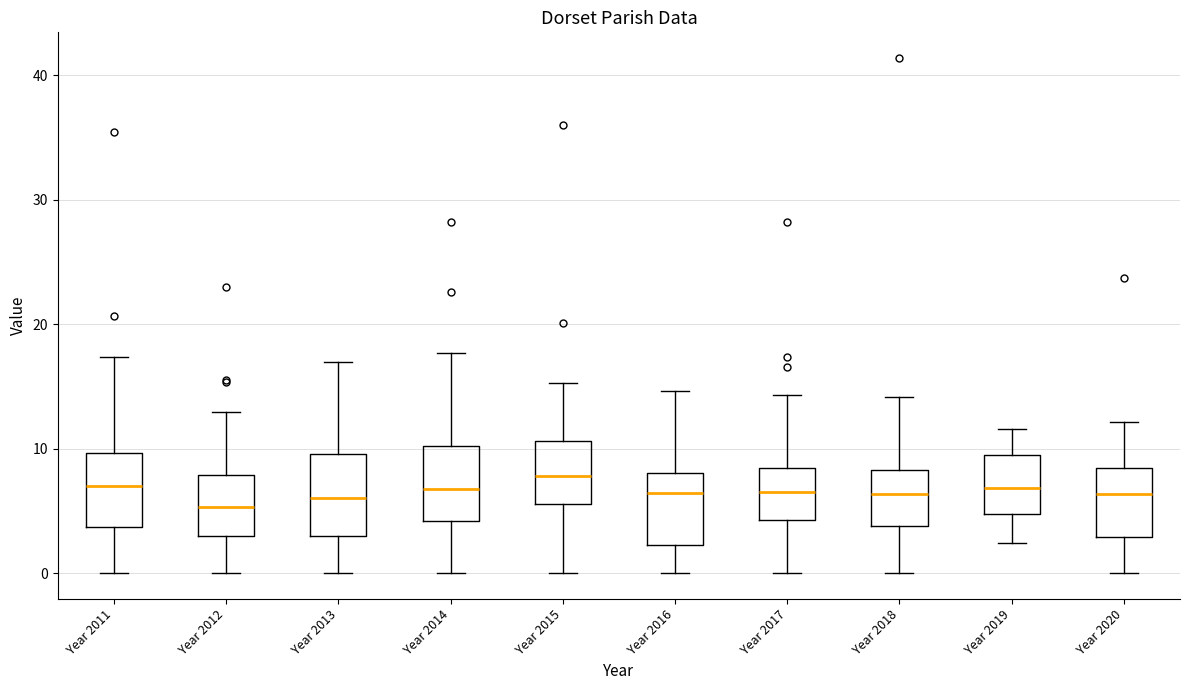

Reading left to right, read every box against the y-axis: the position of its median line, the range the box covers, and the ends of its whiskers. The values are not printed on the chart, so give them approximately, as read against the axis.

Year 2011: median 7, box 4 to 10, whiskers 0 to 17
Year 2012: median 5, box 3 to 8, whiskers 0 to 13
Year 2013: median 6, box 3 to 10, whiskers 0 to 17
Year 2014: median 7, box 4 to 10, whiskers 0 to 18
Year 2015: median 8, box 6 to 11, whiskers 0 to 15
Year 2016: median 6, box 2 to 8, whiskers 0 to 15
Year 2017: median 6, box 4 to 8, whiskers 0 to 14
Year 2018: median 6, box 4 to 8, whiskers 0 to 14
Year 2019: median 7, box 5 to 10, whiskers 2 to 12
Year 2020: median 6, box 3 to 8, whiskers 0 to 12